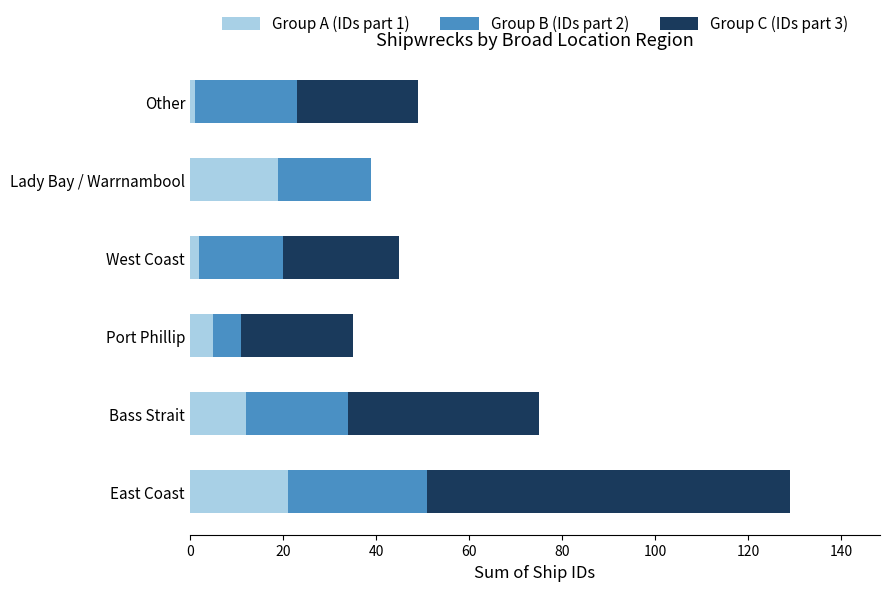

At which category is the sum across all series the highest?

East Coast